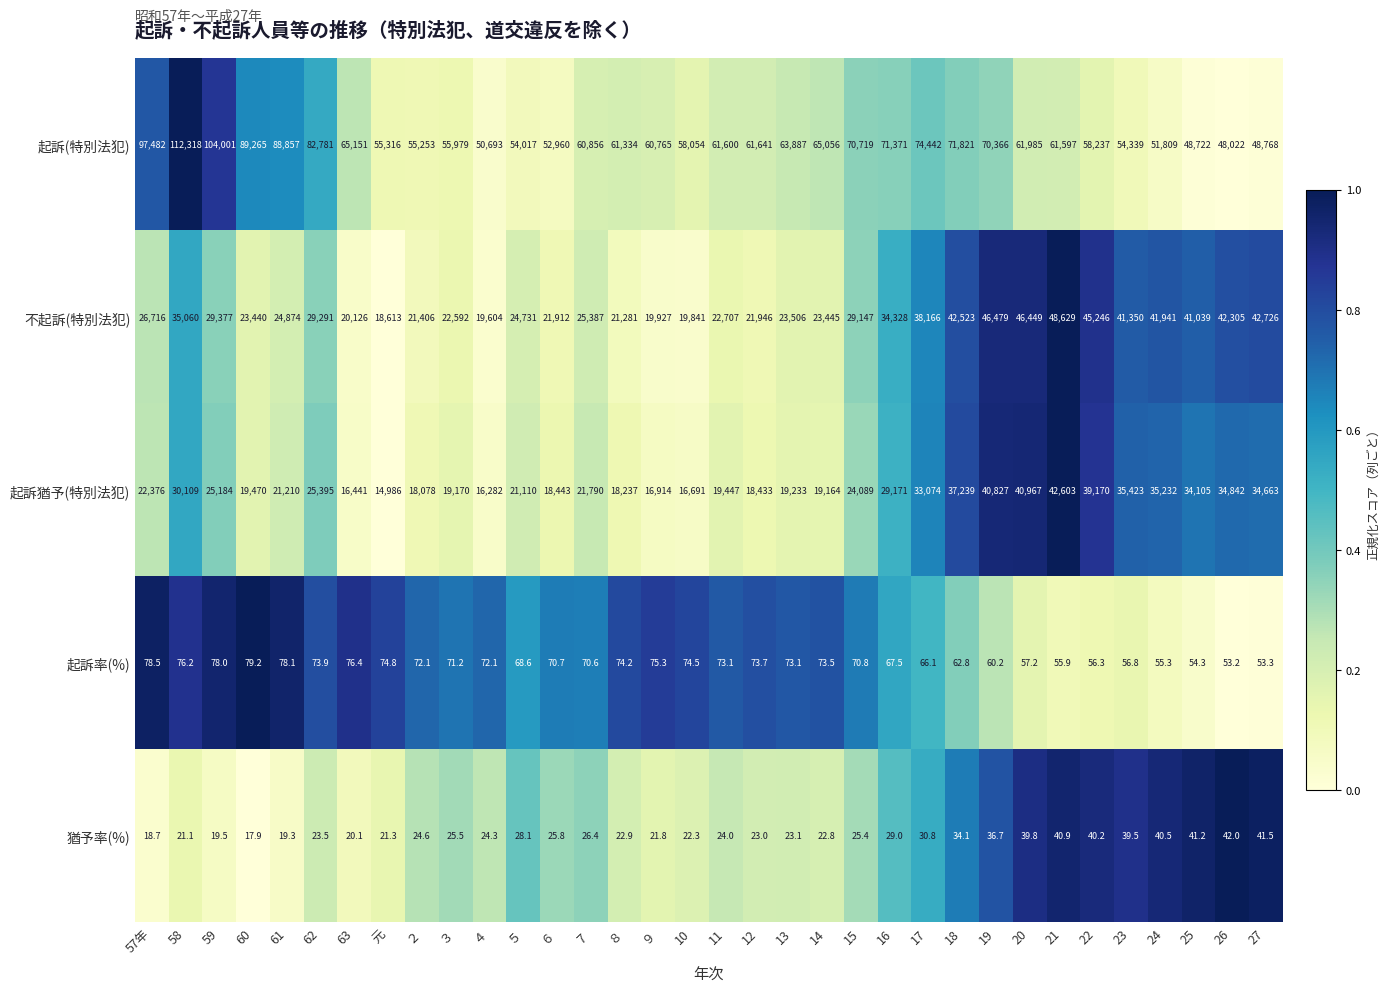

Which series has the largest total across all categories?

起訴(特別法犯)